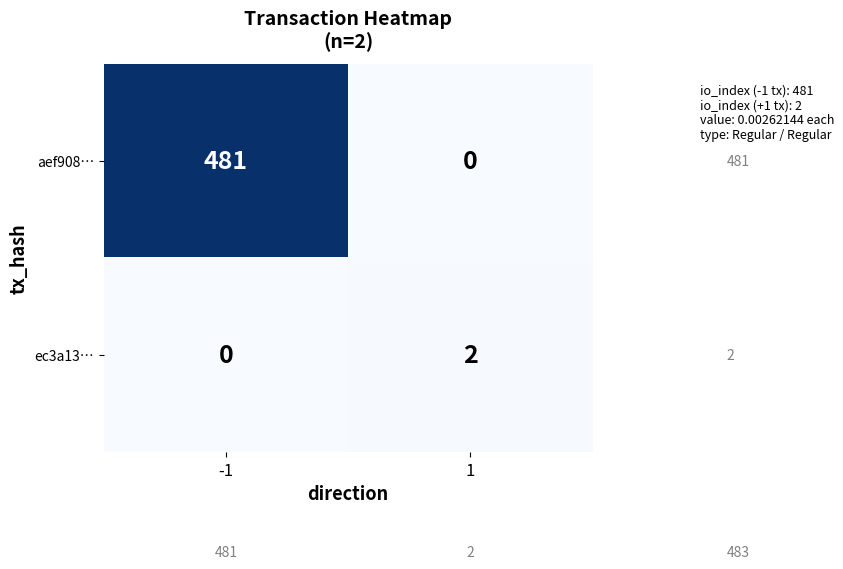

True or false: ec3a13… has a value of -1 at -1.

False